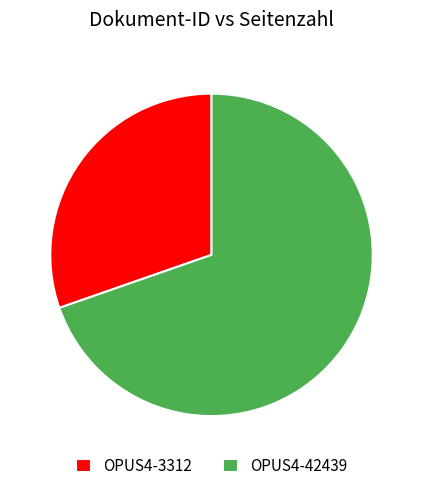

Is OPUS4-3312 the majority of the pie?

No